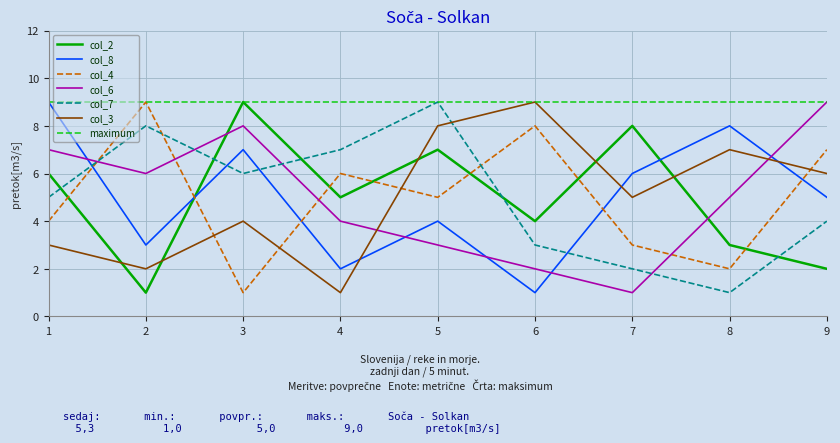

How many data points in col_3 are above 5?

4